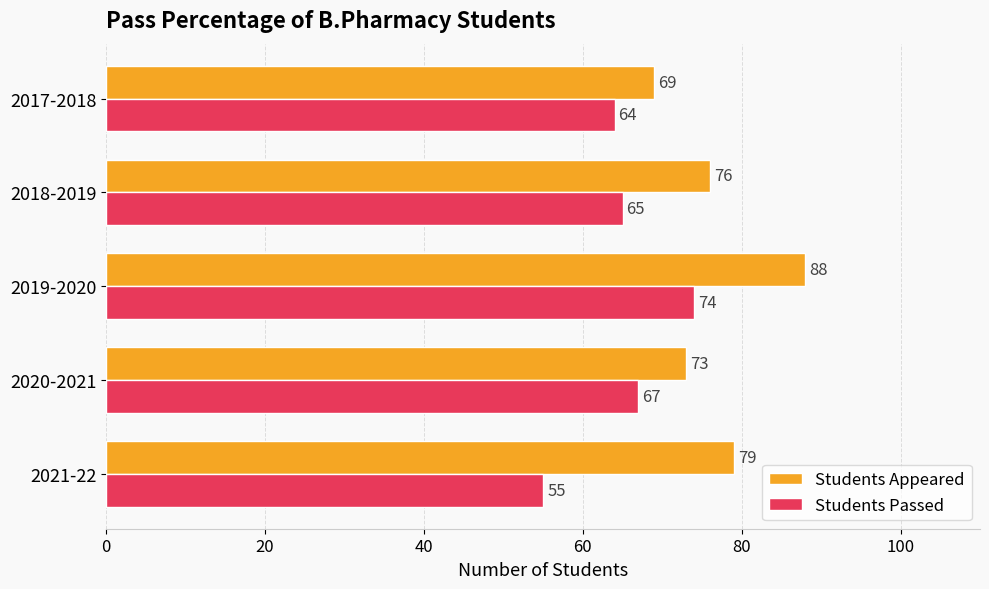

Count the Students Appeared values in the range 73 to 79.

3